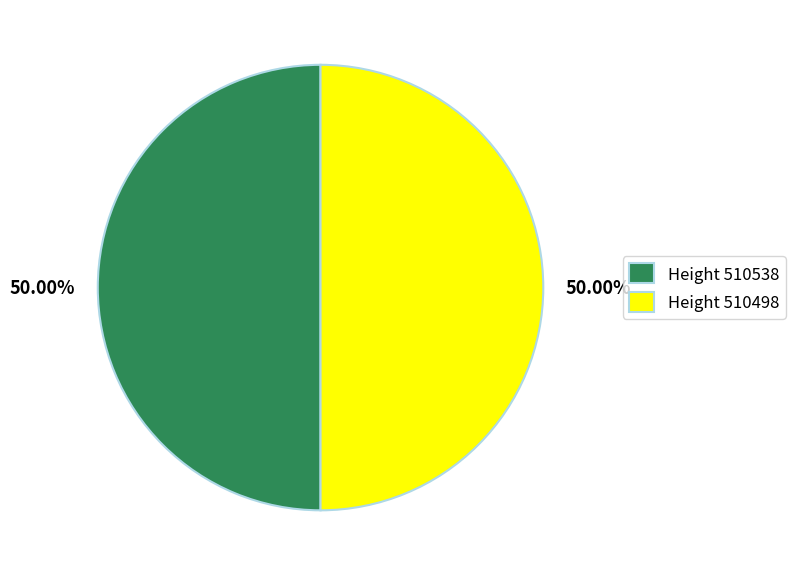

To the nearest percent, what is the average slice percentage?

50%